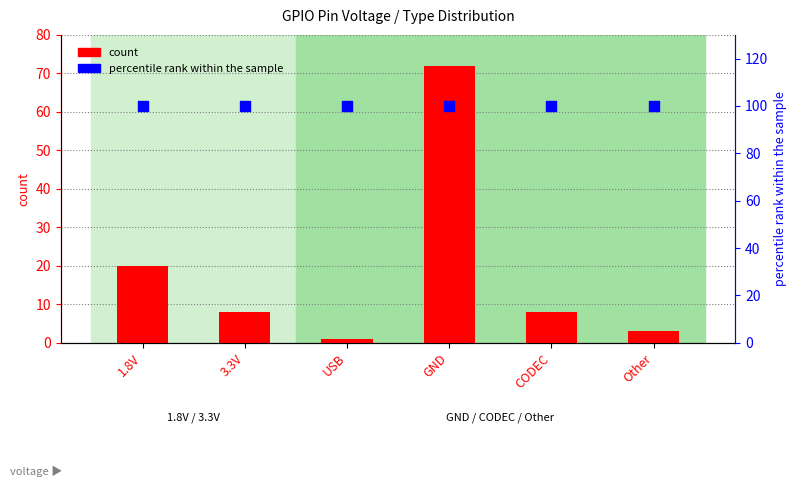

What are all the series names shown in the legend?

count, percentile rank within the sample